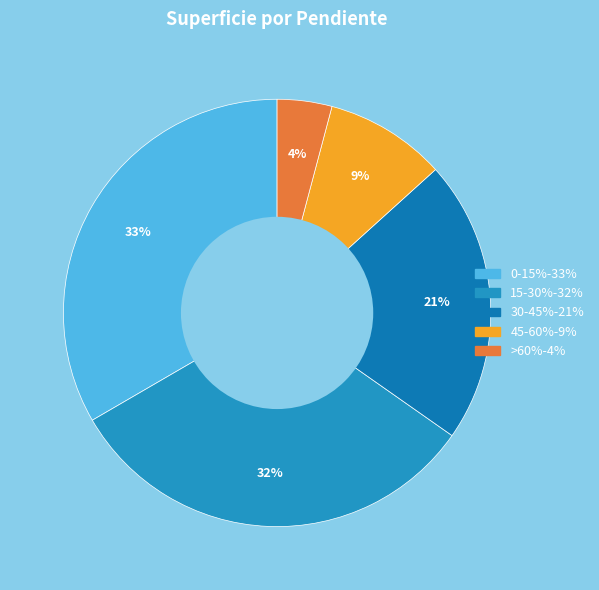

Which category has the biggest portion of the pie?

0-15%